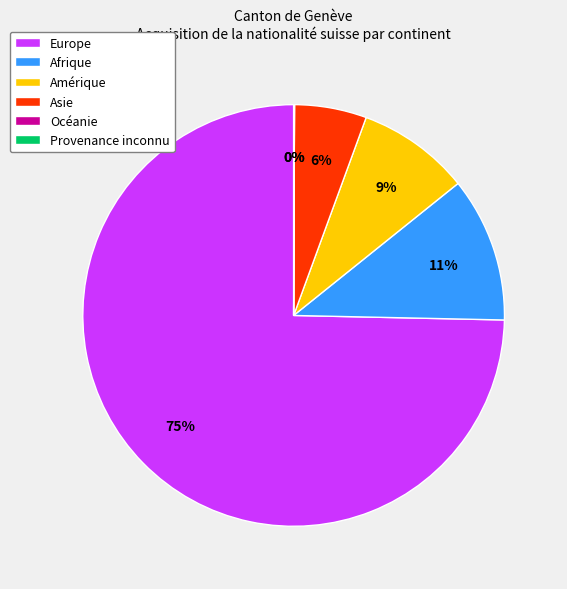

Which category accounts for the majority?

Europe